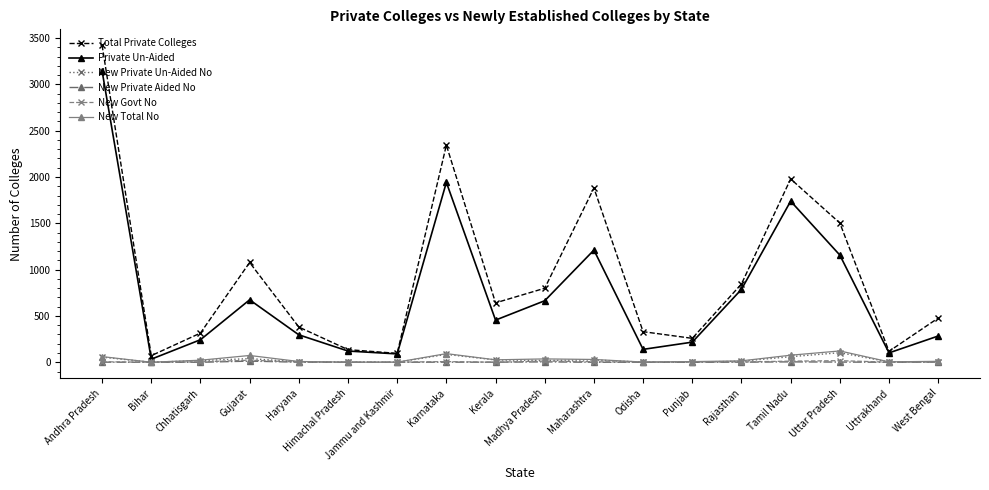

True or false: Private Un-Aided has a value of 282 at Gujarat.

False